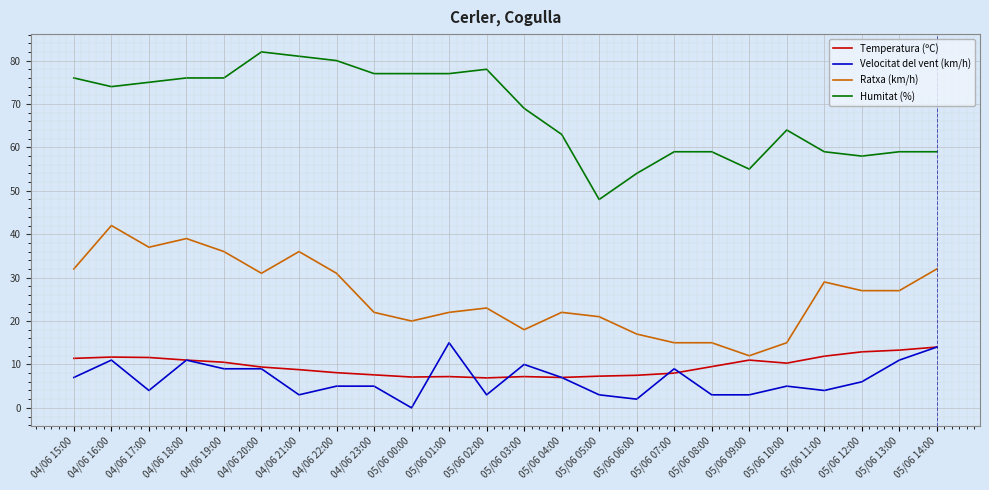

What is the greatest value displayed?

82.0